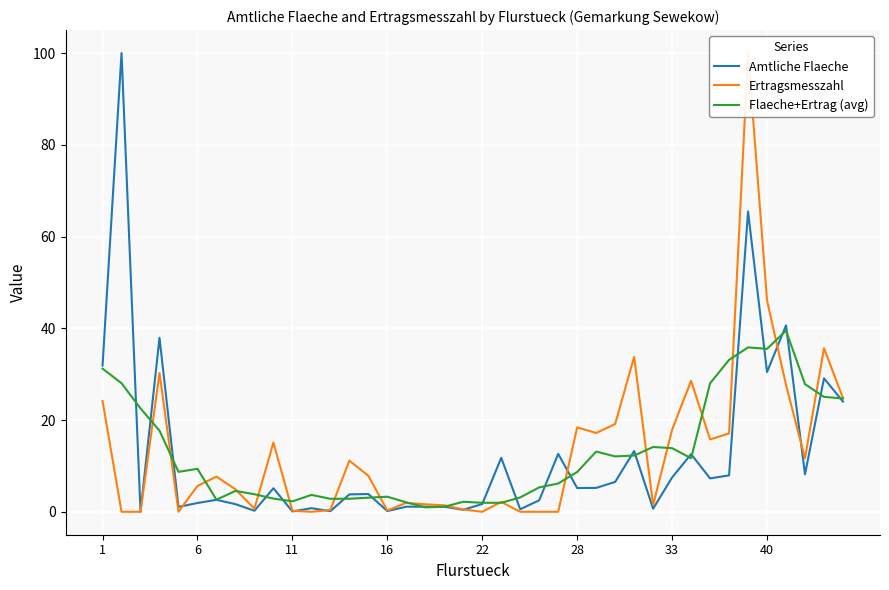

How many data points in Amtliche Flaeche are above 5?

20